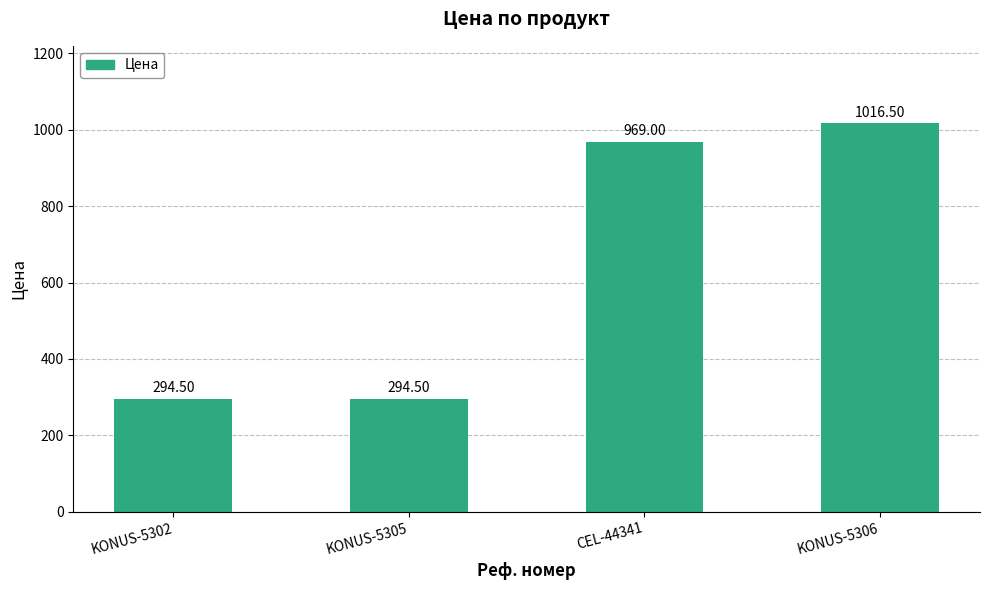

Which has a higher value, KONUS-5306 or CEL-44341?

KONUS-5306